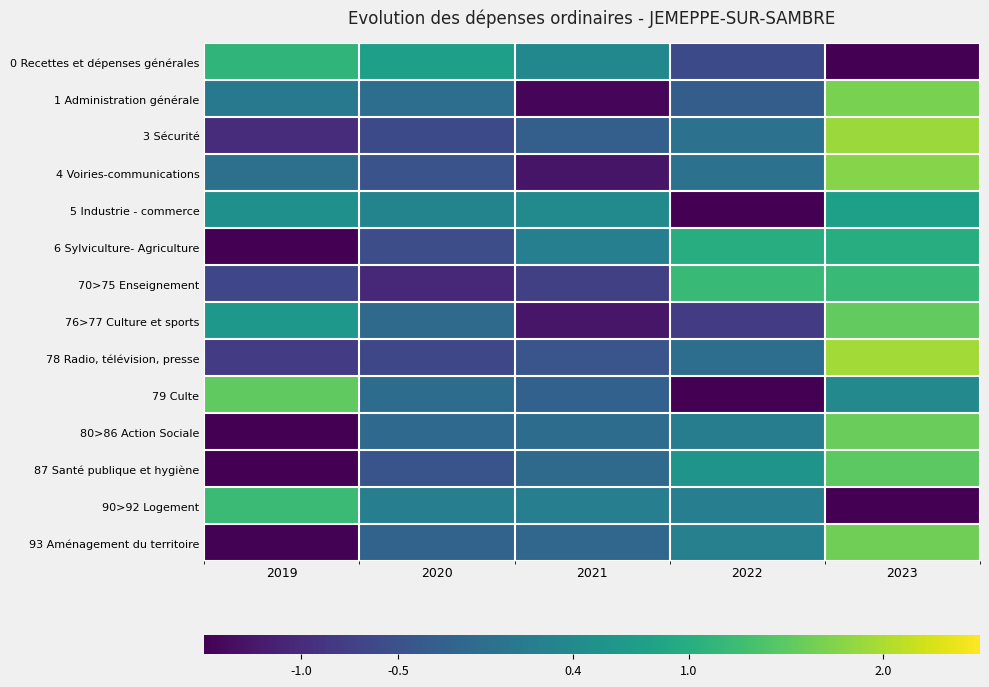

List the series in order of their peak value, lowest first.

5 Industrie - commerce, 6 Sylviculture- Agriculture, 0 Recettes et dépenses générales, 70>75 Enseignement, 90>92 Logement, 87 Santé publique et hygiène, 79 Culte, 76>77 Culture et sports, 80>86 Action Sociale, 93 Aménagement du territoire, 1 Administration générale, 4 Voiries-communications, 3 Sécurité, 78 Radio, télévision, presse